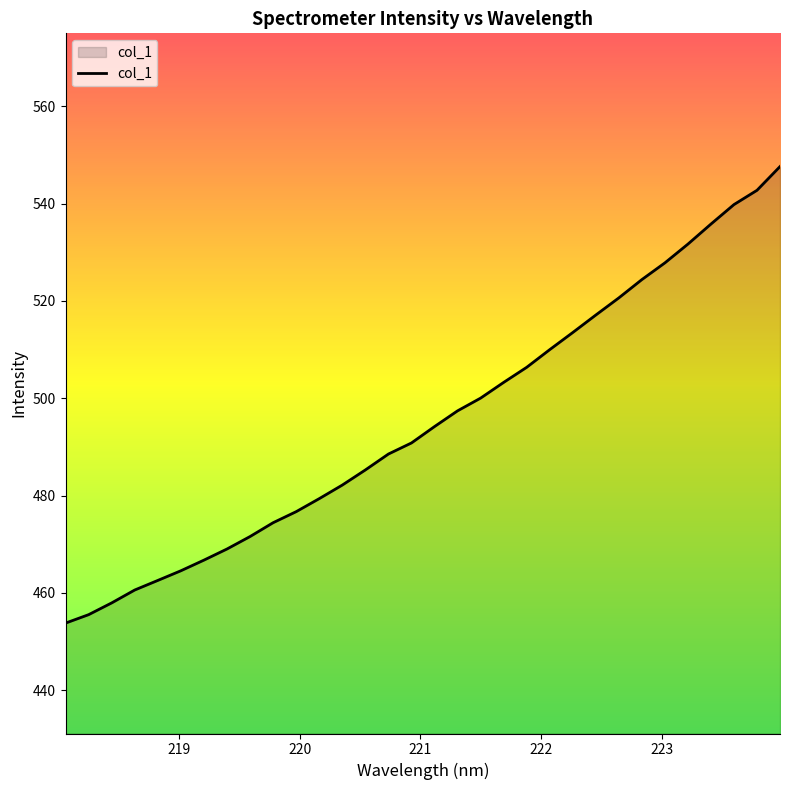

What is the difference between the maximum and minimum values?

93.8